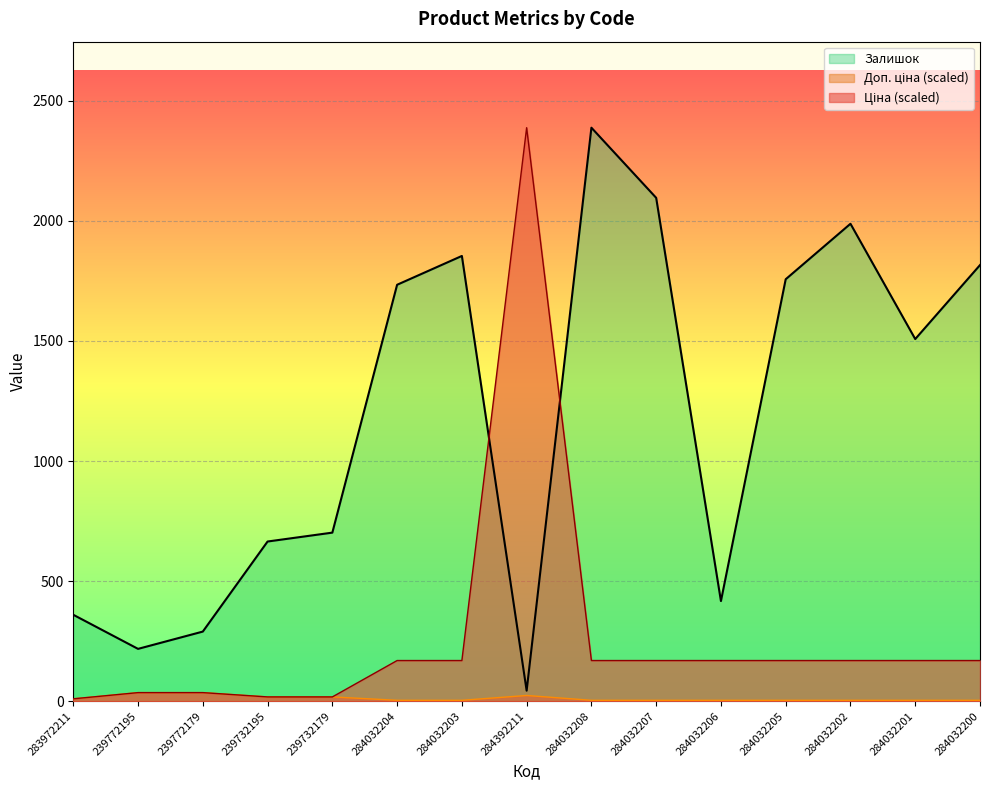

Reading left to right, extract all data points from this chart.

Ціна: 10.1	35.9	35.9	17.9	17.9	169.4	169.4	2388.0	169.4	169.4	169.4	169.4	169.4	169.4	169.4
Доп. ціна: 10.1	35.9	35.9	17.9	17.9	3.9	3.9	23.9	3.9	3.9	3.9	3.9	3.9	3.9	3.9
Залишок: 360.0	218.0	290.0	665.0	702.0	1734.0	1854.0	44.0	2388.0	2096.0	417.0	1757.0	1988.0	1508.0	1816.0